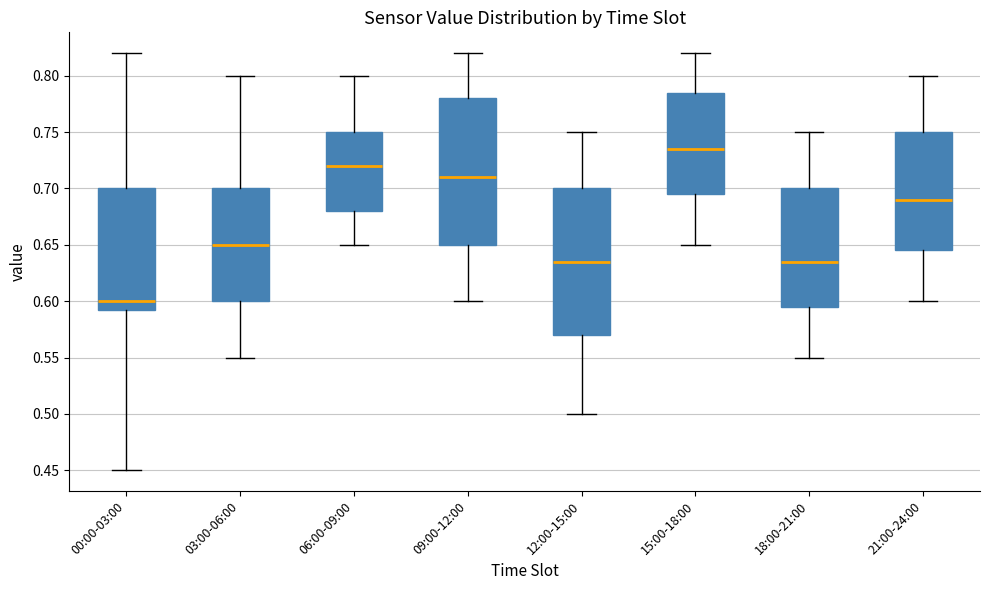

Reading left to right, transcribe this box plot: for each box, give where its median line is, the range the box spans, and where its two whiskers end, as read against the y-axis. The values are not printed on the chart, so give them approximately, as read against the axis.

00:00-03:00: median 0.600, box 0.595 to 0.700, whiskers 0.450 to 0.820
03:00-06:00: median 0.650, box 0.600 to 0.700, whiskers 0.550 to 0.800
06:00-09:00: median 0.720, box 0.680 to 0.750, whiskers 0.650 to 0.800
09:00-12:00: median 0.710, box 0.650 to 0.780, whiskers 0.600 to 0.820
12:00-15:00: median 0.635, box 0.570 to 0.700, whiskers 0.500 to 0.750
15:00-18:00: median 0.735, box 0.695 to 0.785, whiskers 0.650 to 0.820
18:00-21:00: median 0.635, box 0.595 to 0.700, whiskers 0.550 to 0.750
21:00-24:00: median 0.690, box 0.645 to 0.750, whiskers 0.600 to 0.800